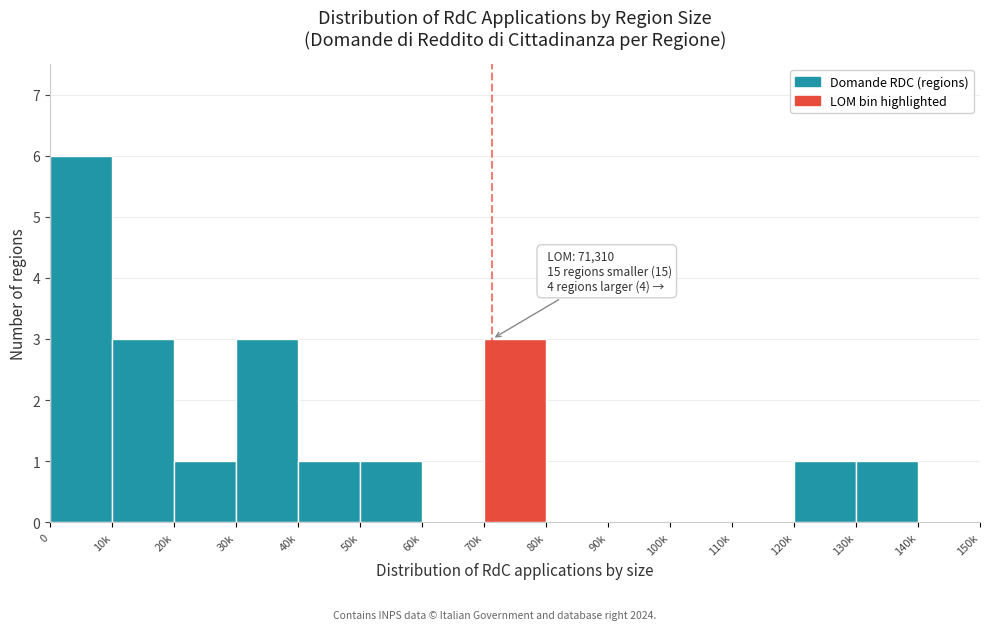

Reading right to left, what are all the values shown in this chart?

140k=0	130k=1	120k=1	110k=0	100k=0	90k=0	80k=0	70k=3	60k=0	50k=1	40k=1	30k=3	20k=1	10k=3	0=6